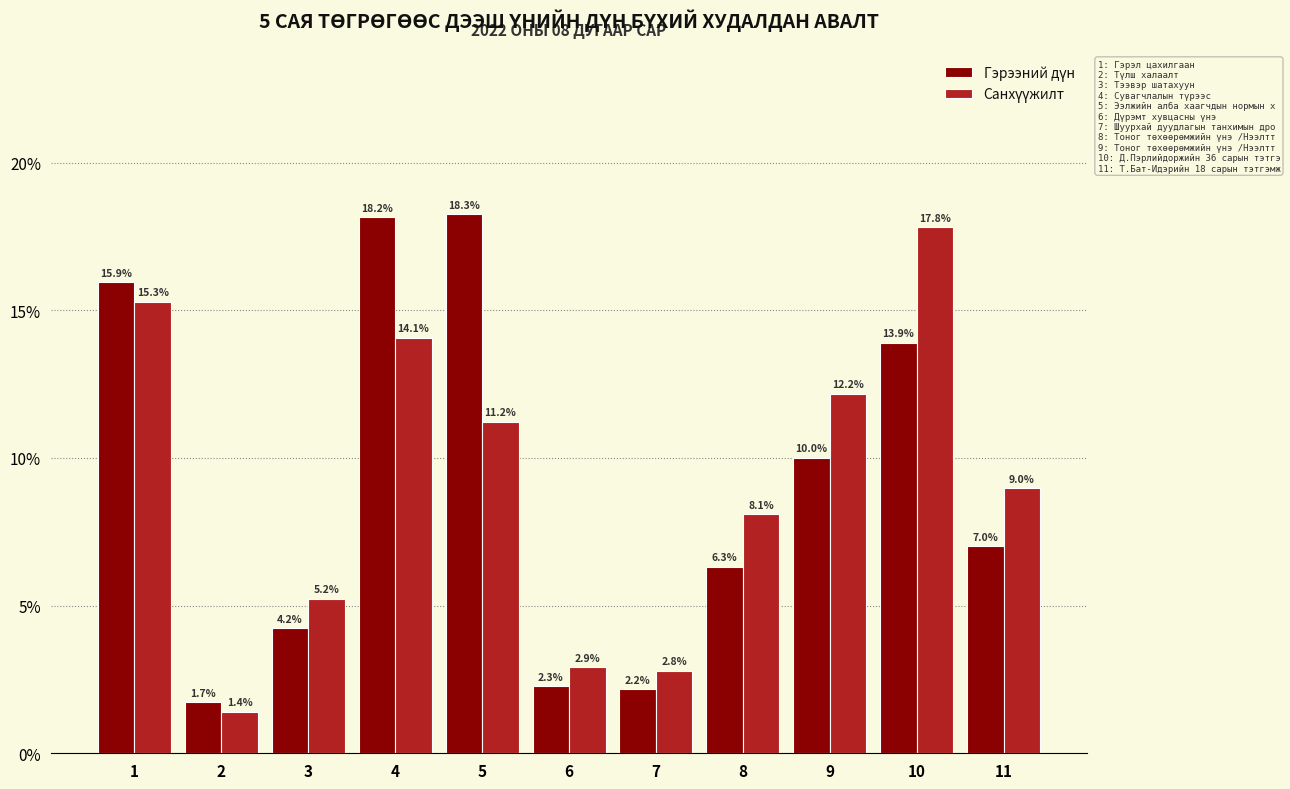

Which category has the highest value across all series?

5